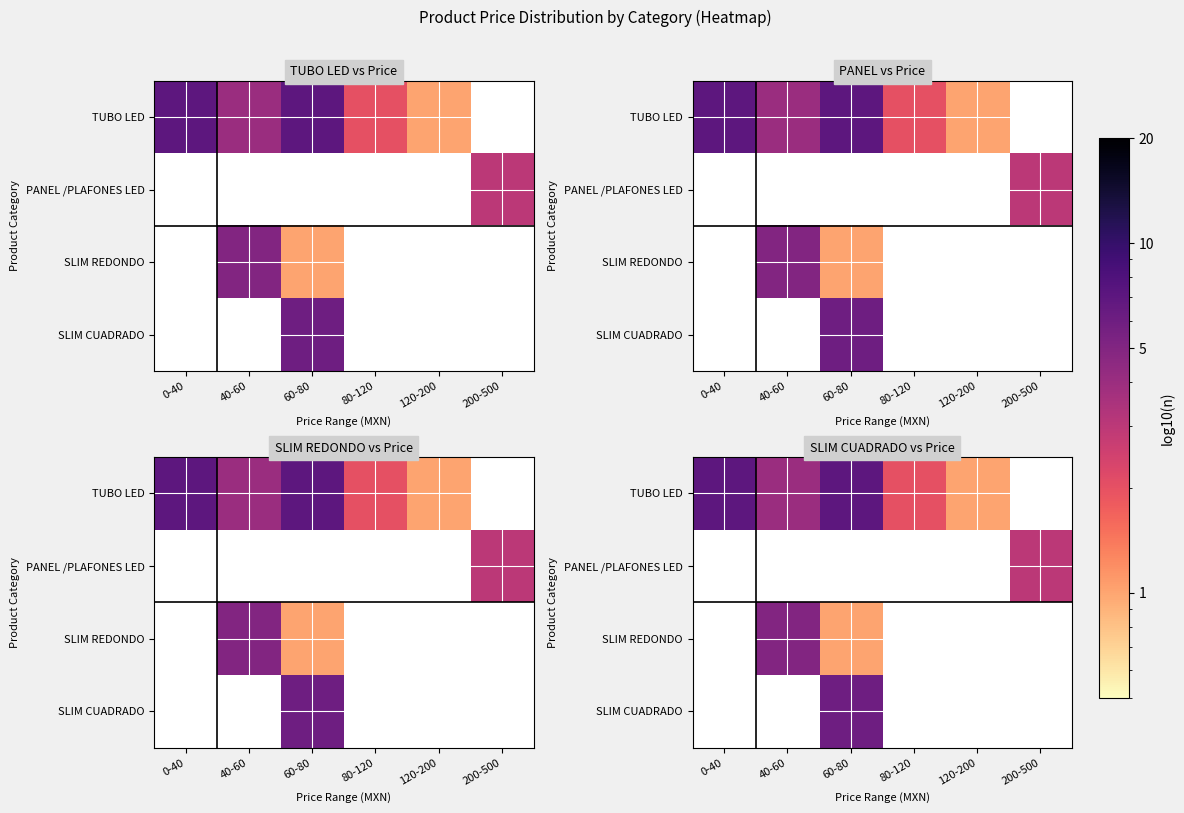

At which category does the chart reach its peak across all series?

0-40